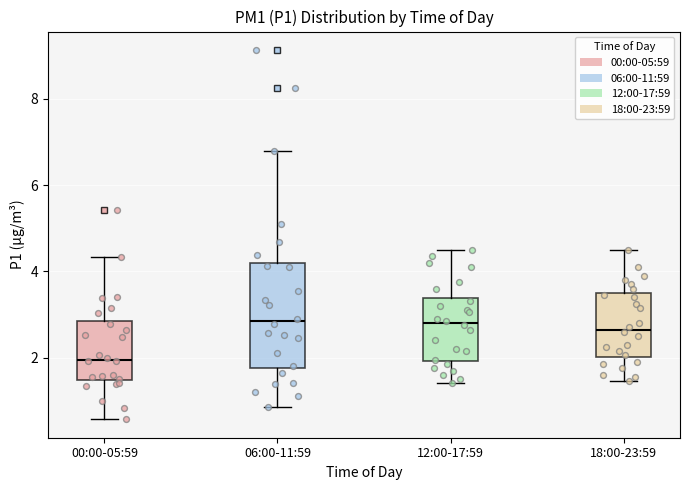

Reading left to right, transcribe this box plot: for each box, give where its median line is, the range the box spans, and where its two whiskers end, as read against the y-axis. The values are not printed on the chart, so give them approximately, as read against the axis.

00:00-05:59: median 2.0, box 1.4 to 2.8, whiskers 0.6 to 4.4
06:00-11:59: median 2.8, box 1.8 to 4.2, whiskers 0.8 to 6.8
12:00-17:59: median 2.8, box 2.0 to 3.4, whiskers 1.4 to 4.6
18:00-23:59: median 2.6, box 2.0 to 3.4, whiskers 1.4 to 4.6